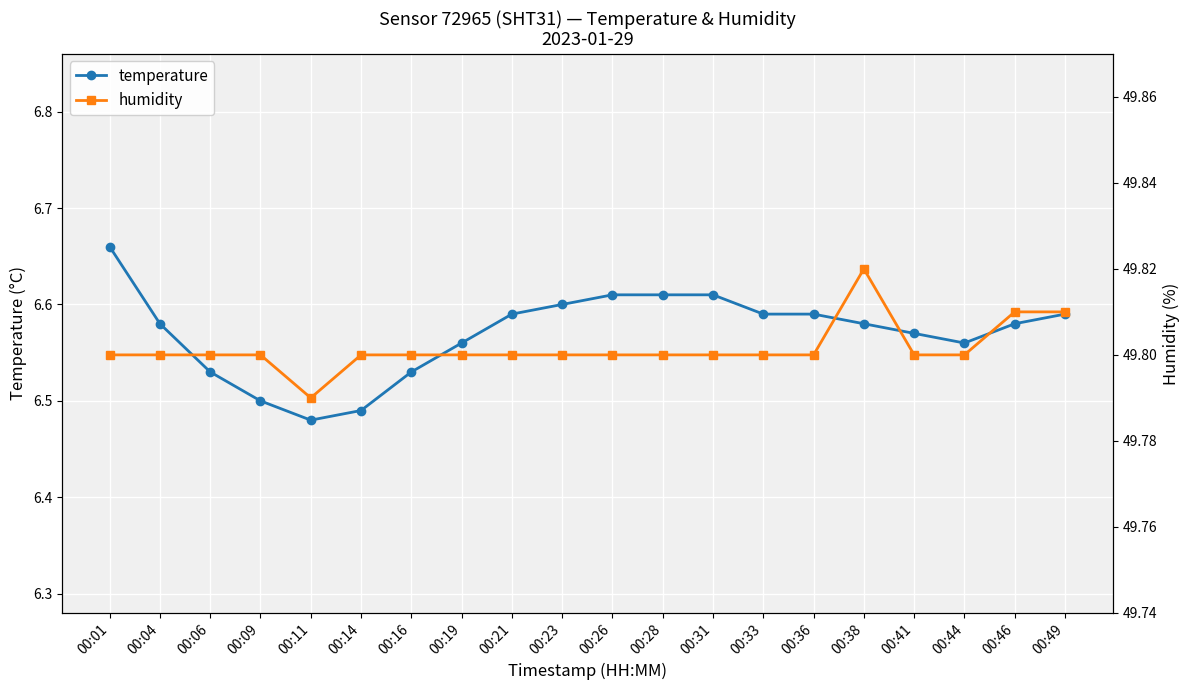

Reading left to right, extract all data points from this chart.

temperature: 6.7	6.6	6.5	6.5	6.5	6.5	6.5	6.6	6.6	6.6	6.6	6.6	6.6	6.6	6.6	6.6	6.6	6.6	6.6	6.6
humidity: 49.8	49.8	49.8	49.8	49.8	49.8	49.8	49.8	49.8	49.8	49.8	49.8	49.8	49.8	49.8	49.8	49.8	49.8	49.8	49.8